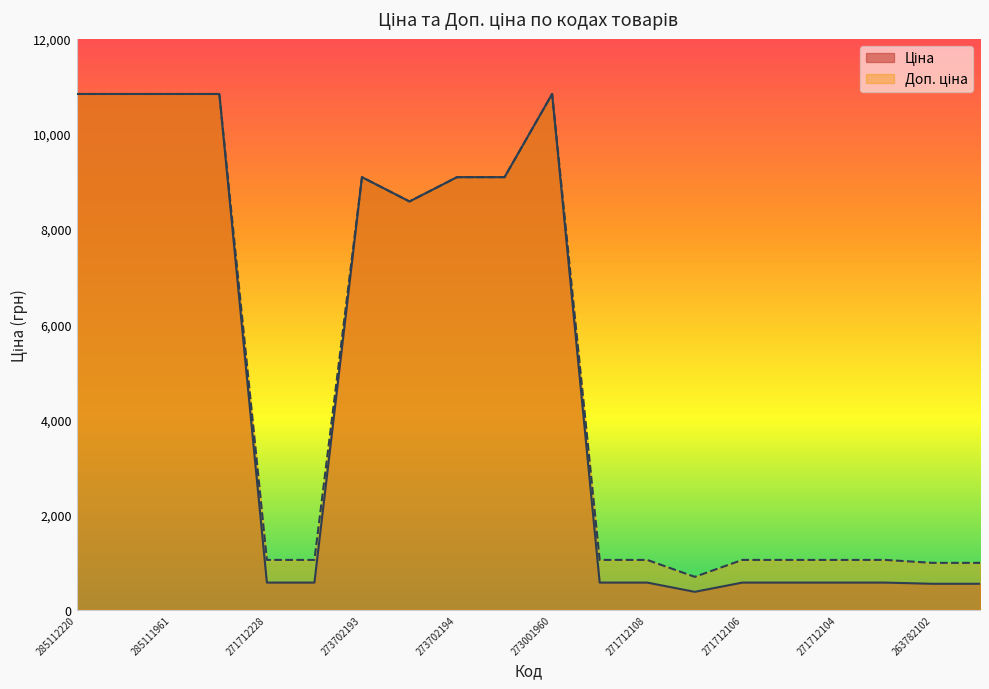

Rank the series by their average value, from highest to lowest.

Доп. ціна, Ціна